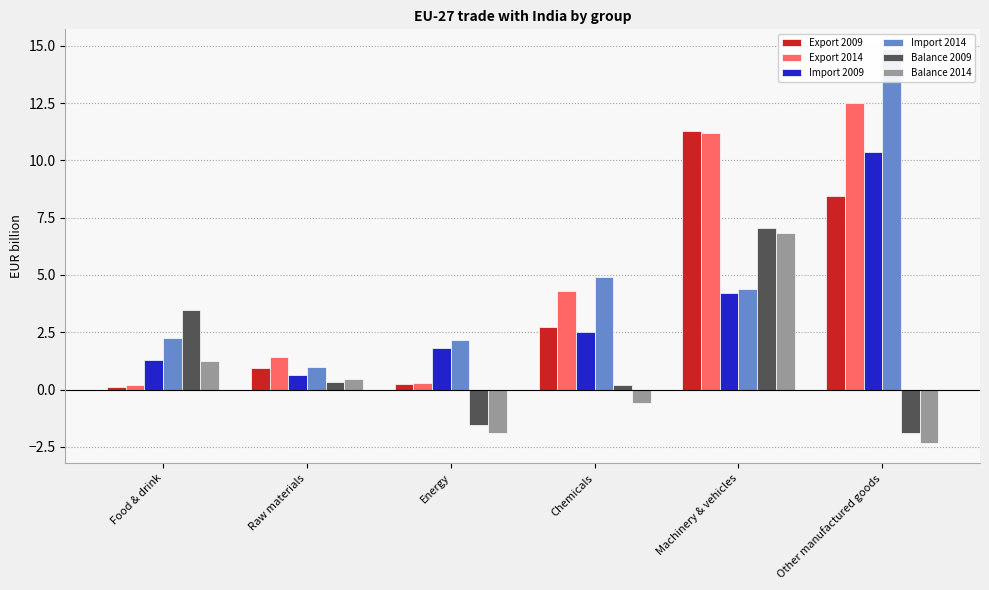

What is the value of the Export 2014 bar at the 3rd from the left?

0.3